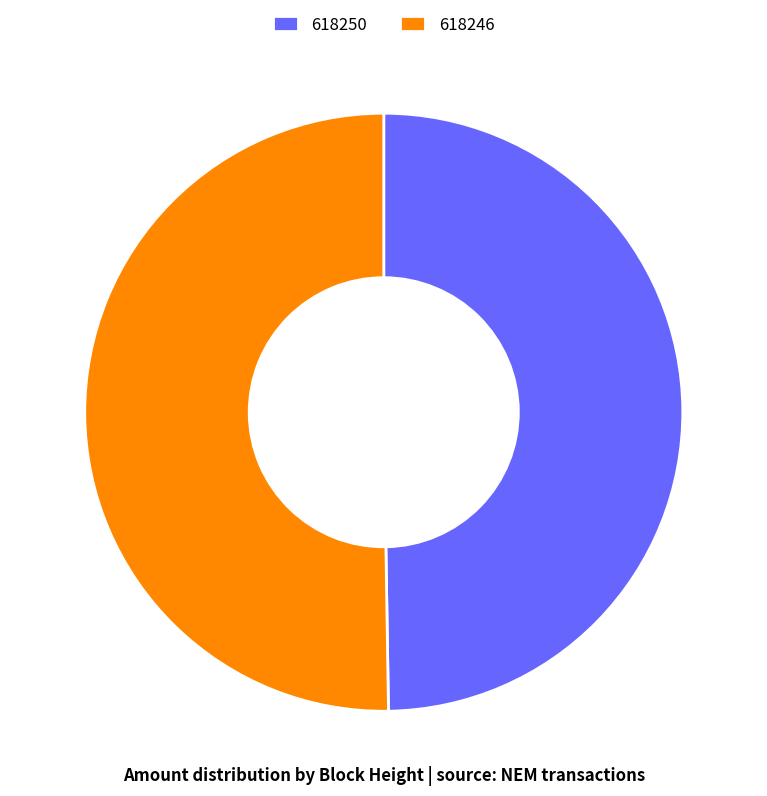

Is the sum of 618246 and 618250 greater than half?

Yes